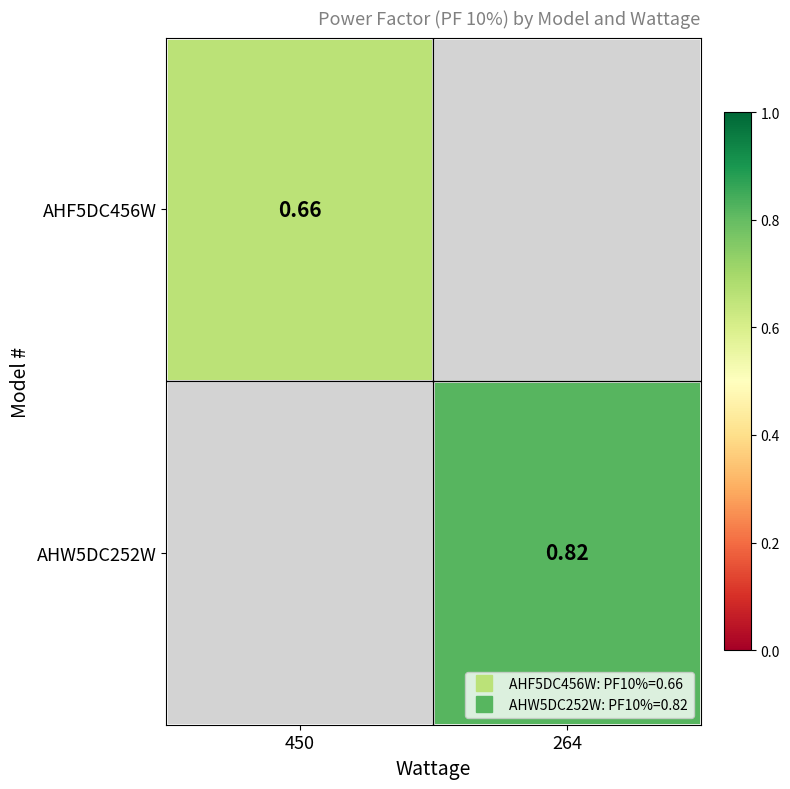

What is the maximum value shown in the chart?

0.8